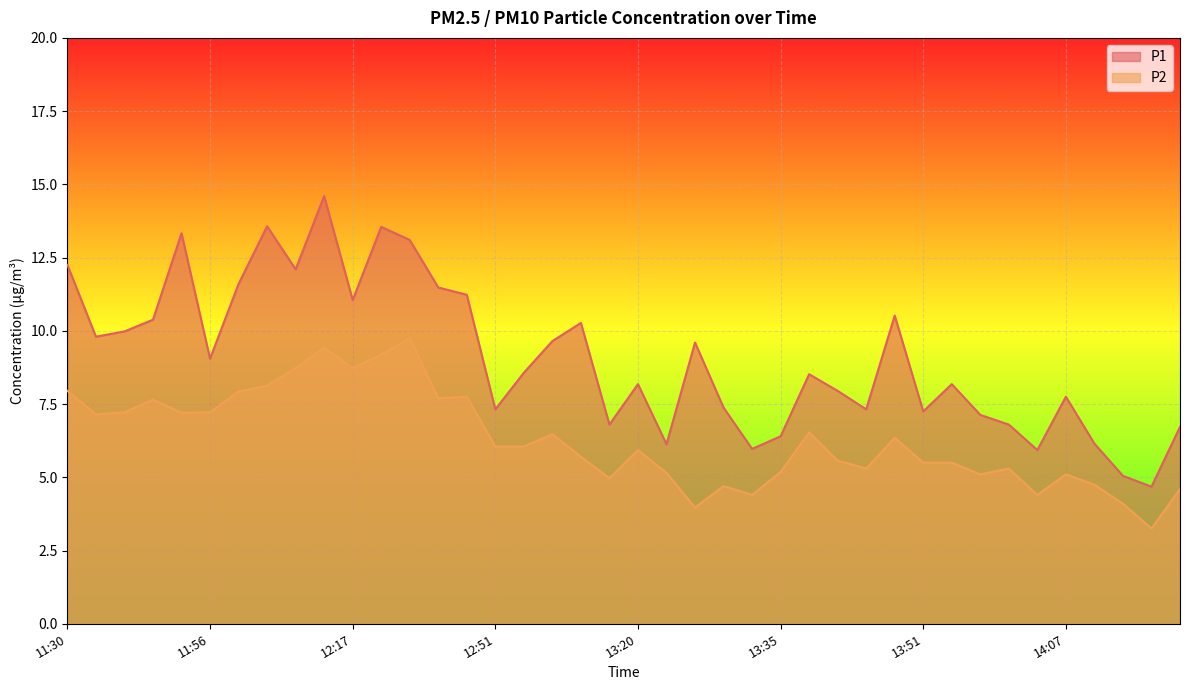

Is the value of P2 at 13:17 greater than the value of P1 at 13:59?

No